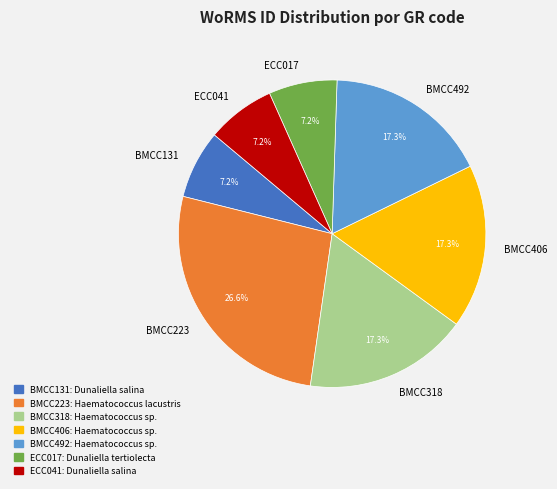

Is it true that BMCC406 is 17% of the pie?

True